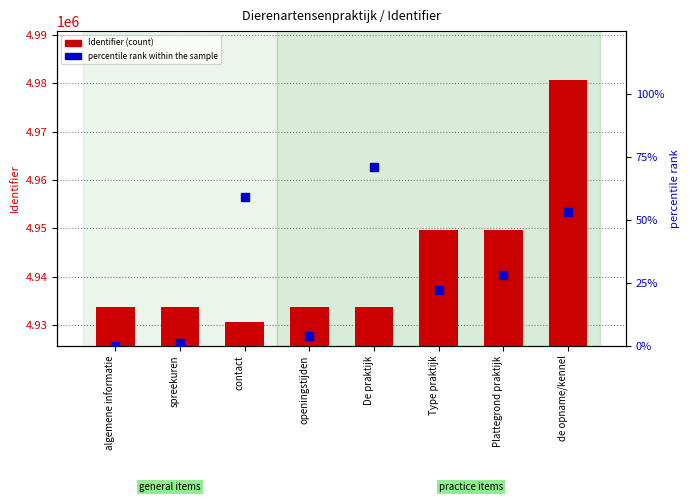

What are all the series names shown in the legend?

Identifier, percentile rank within the sample